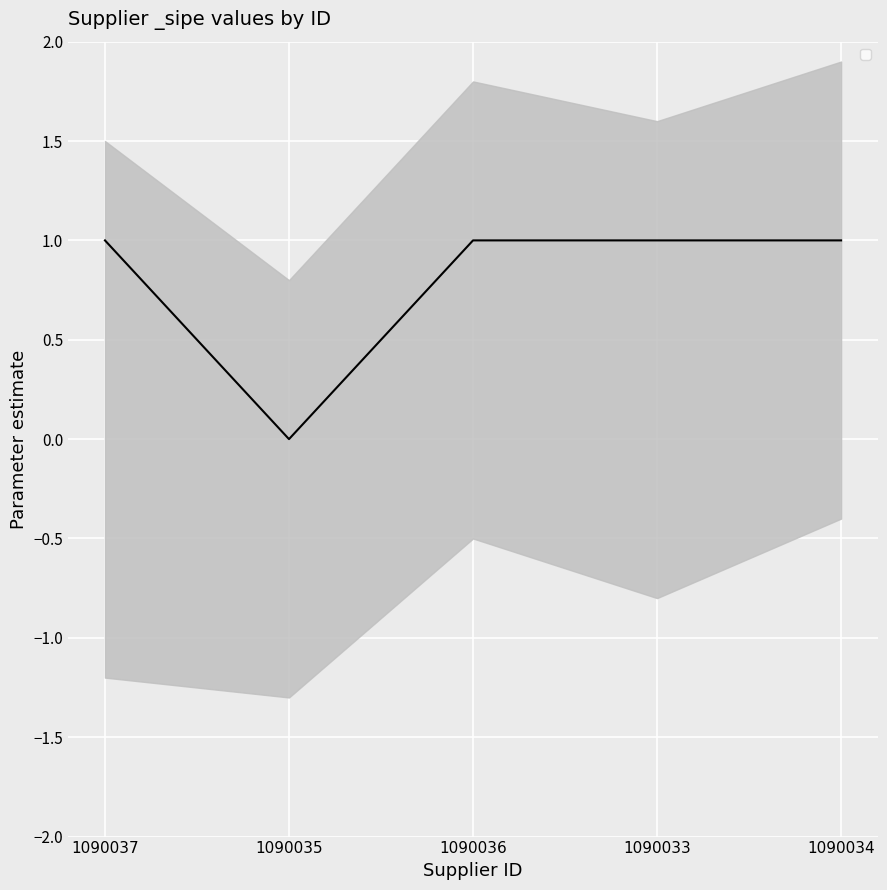

How many values are above zero?

4